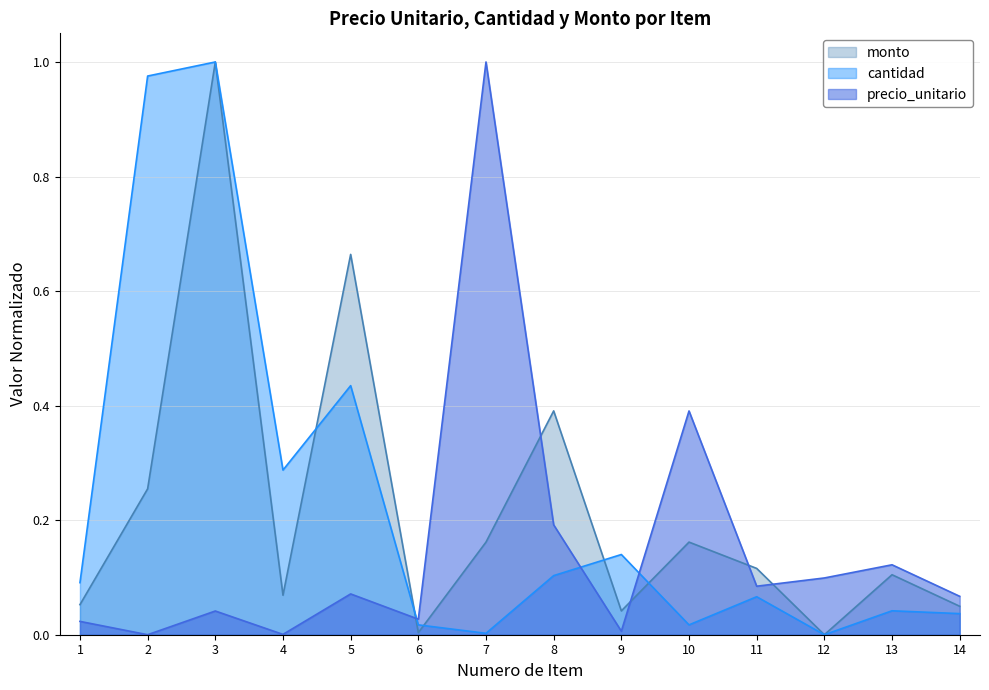

Reading left to right, list all the values displayed in this chart.

precio_unitario: 0.0	0.0	0.0	0.0	0.1	0.0	1.0	0.2	0.0	0.4	0.1	0.1	0.1	0.1
cantidad: 0.1	1.0	1.0	0.3	0.4	0.0	0.0	0.1	0.1	0.0	0.1	0.0	0.0	0.0
monto: 0.1	0.3	1.0	0.1	0.7	0.0	0.2	0.4	0.0	0.2	0.1	0.0	0.1	0.0